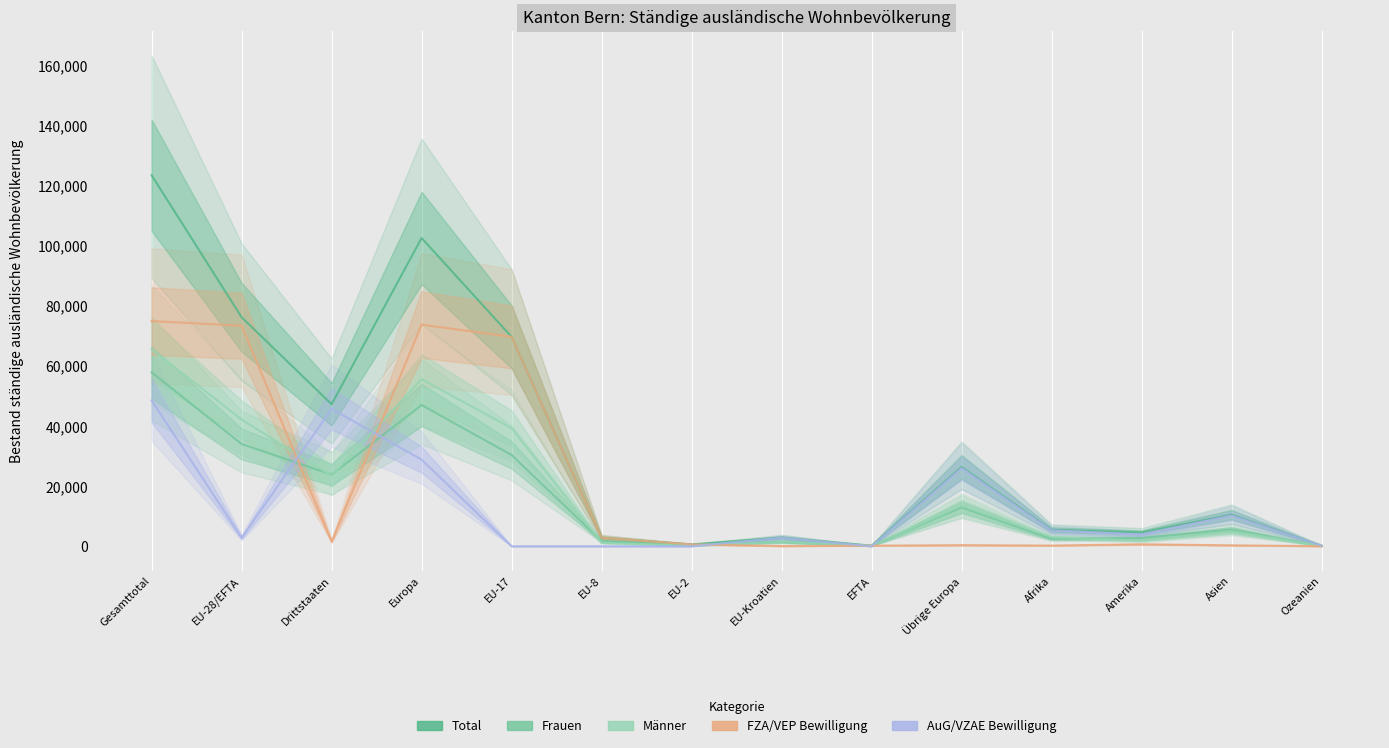

How many values in the Total series are below 10507?

7